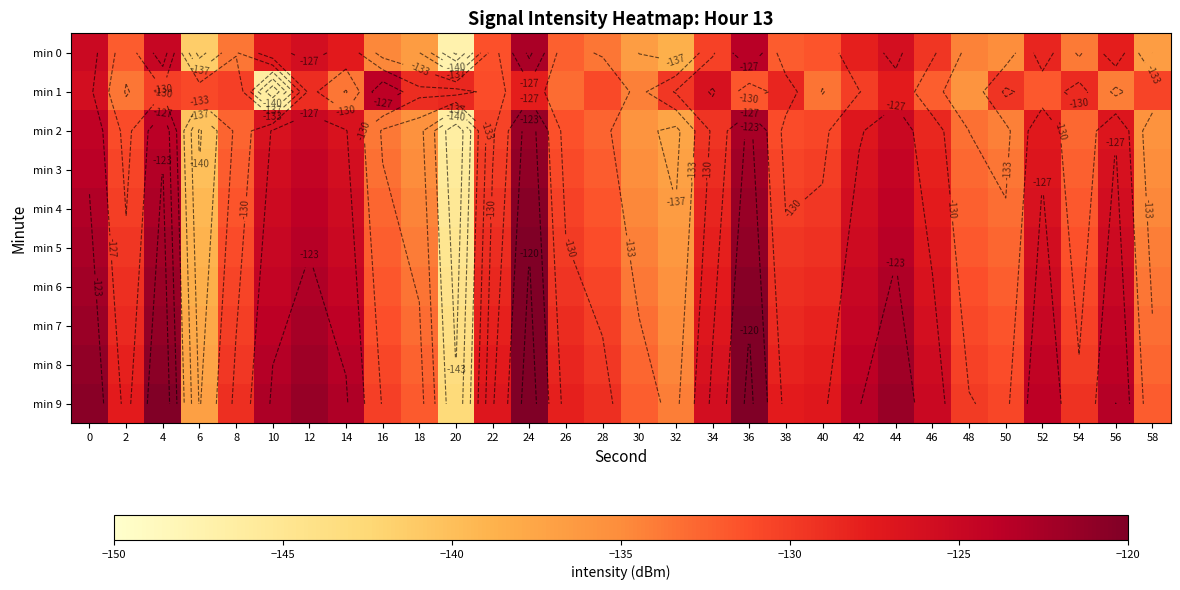

Which category has the lowest value in the min 4 series?

20